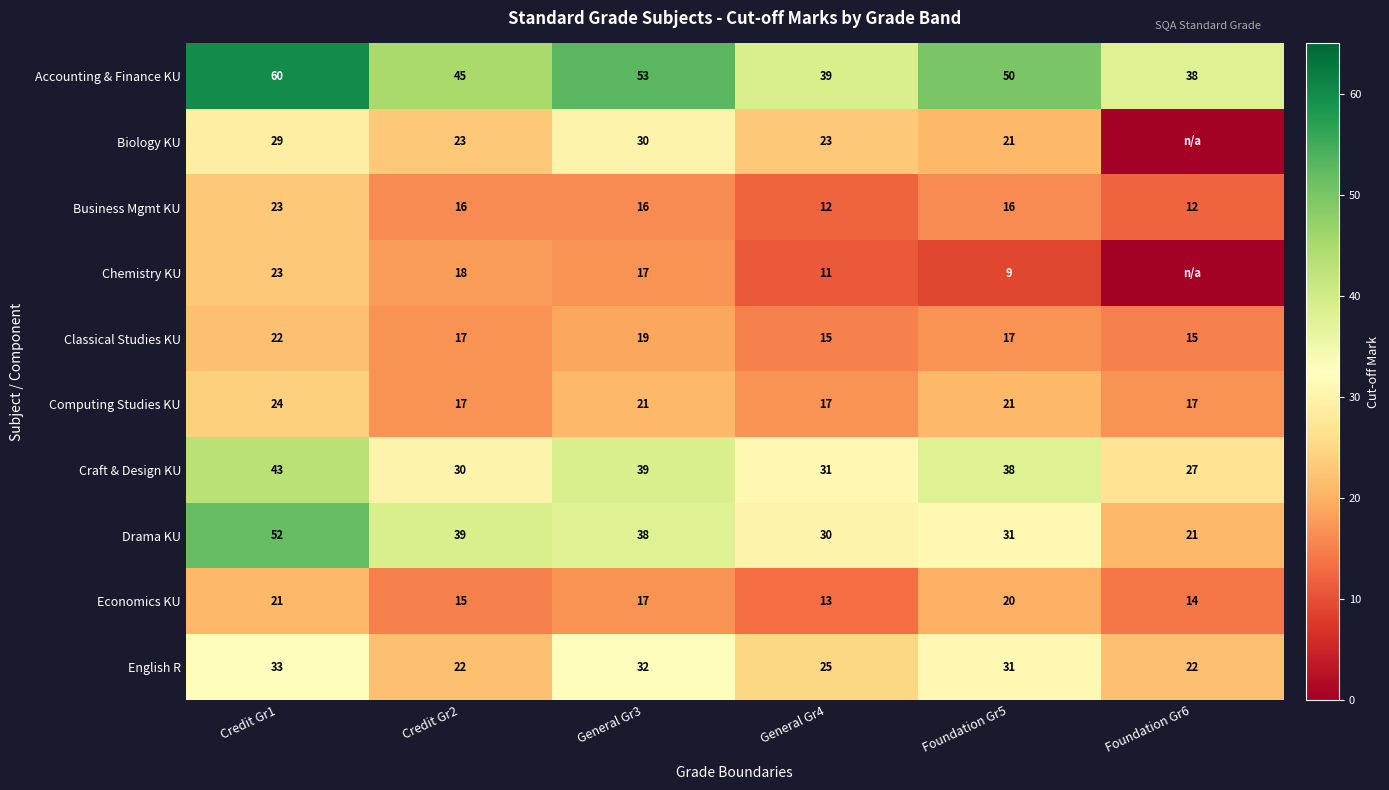

At which category is the sum across all series the highest?

Credit Gr1